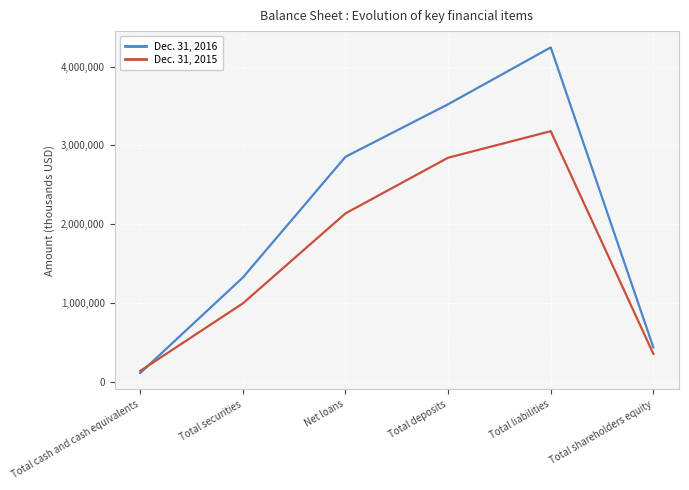

How many intersections are there between Dec. 31, 2015 and Dec. 31, 2016?

1